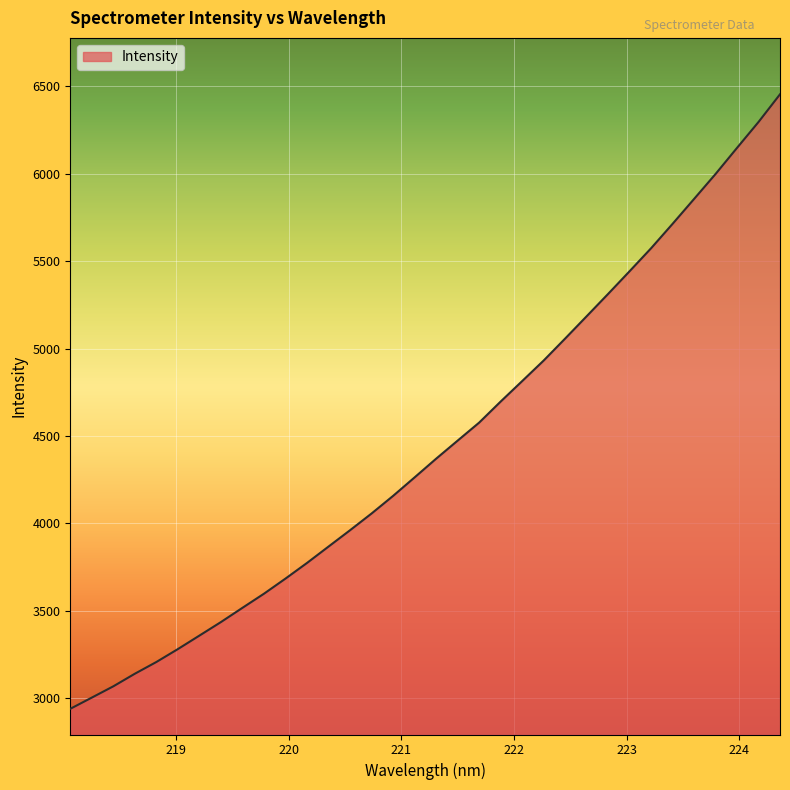

What is the greatest value displayed?

6454.1